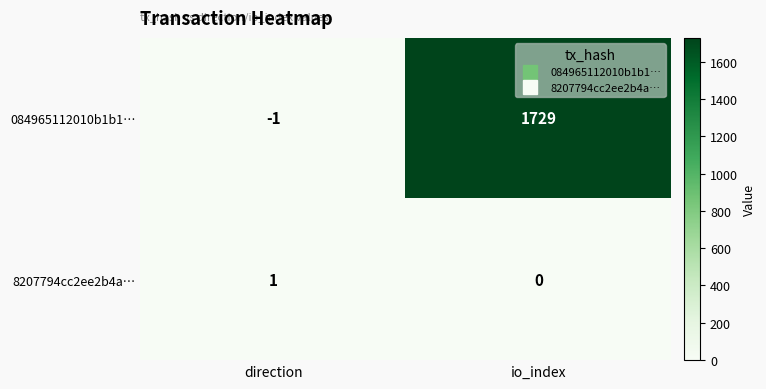

Which series has the widest spread of values?

084965112010b1b1…